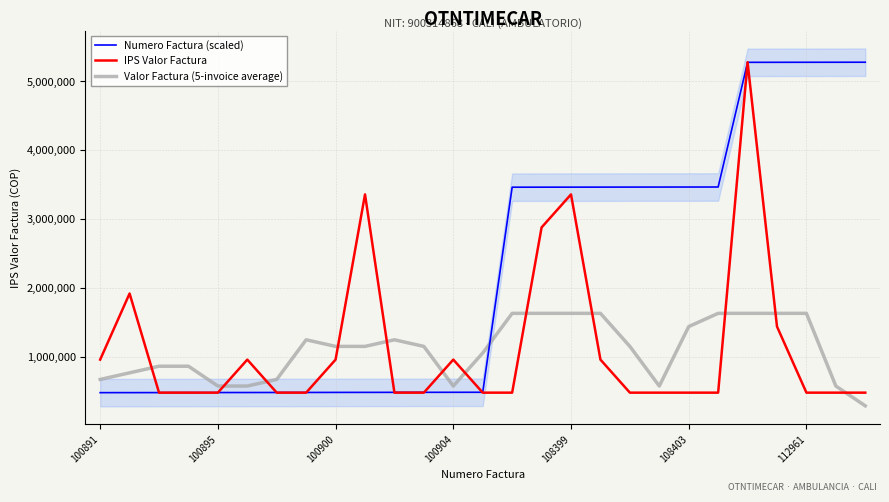

How many lines are shown in the chart?

3